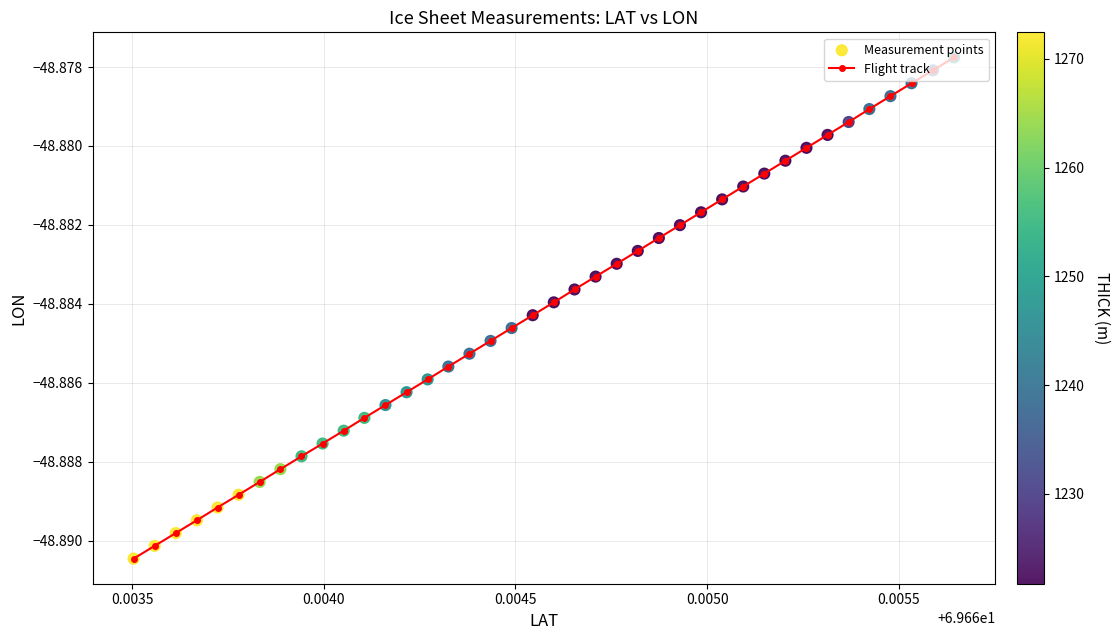

What is the sum of all values?

-1955.4